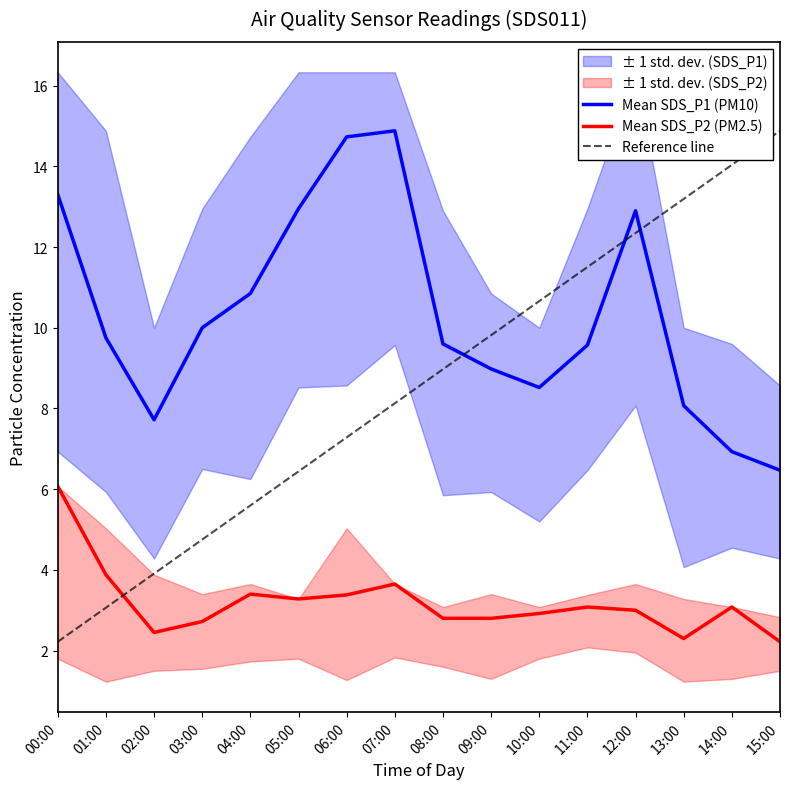

True or false: Mean SDS_P2 (PM2.5) has a value of 4.0 at 15:00.

False